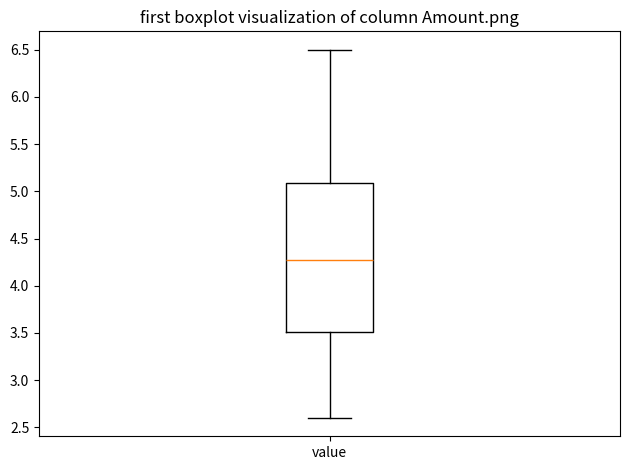

Read this box plot against the y-axis: the position of the median line, the range covered by the box, and the ends of both whiskers. The values are not printed on the chart, so give them approximately, as read against the axis.

median 4.3, box 3.5 to 5.1, whiskers 2.6 to 6.5